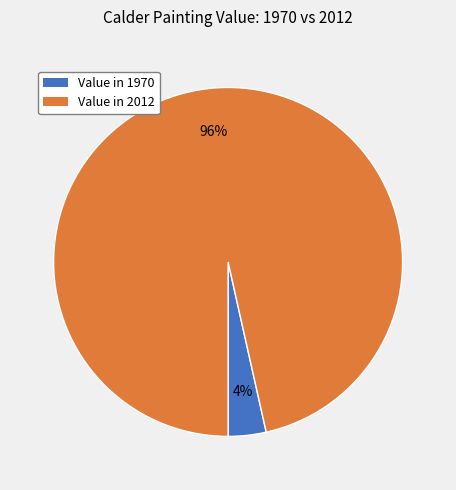

How many segments does this pie chart have?

2